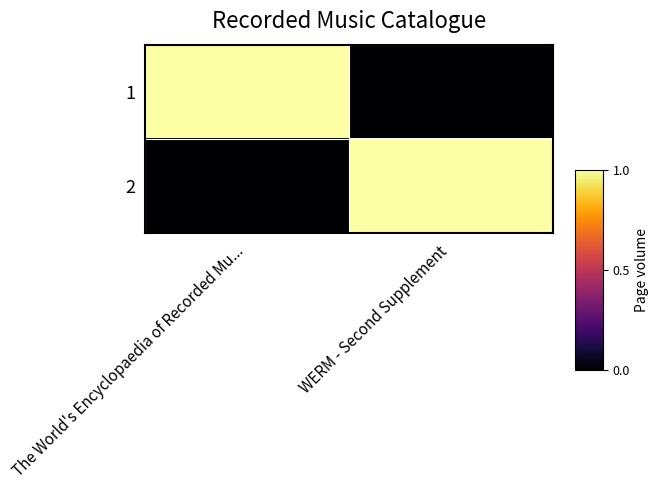

At which category is the sum across all series the highest?

The World's Encyclopaedia of Recorded Mu...